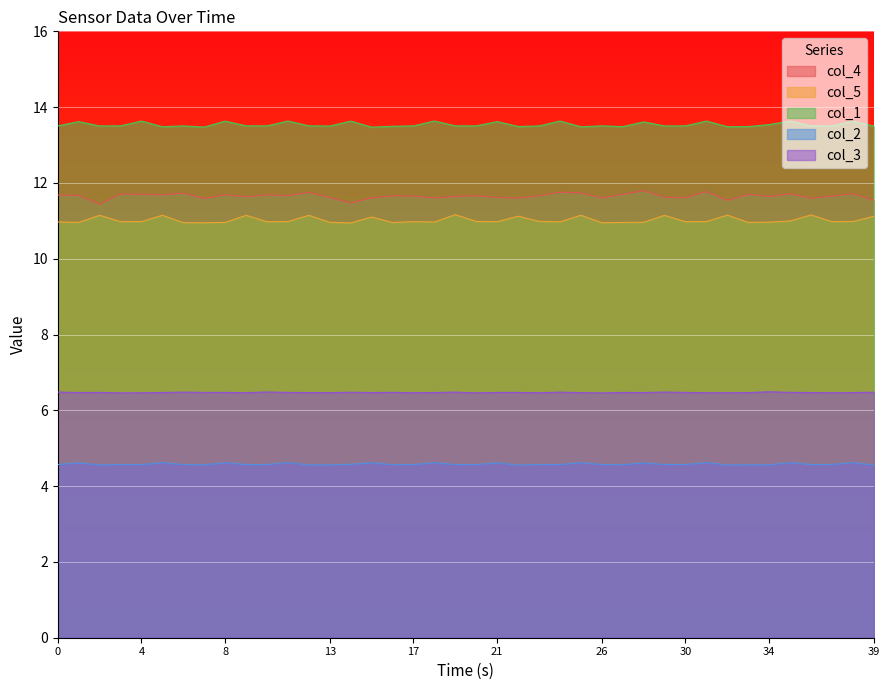

The value of col_5 at 17 is 4.0. True or false?

False